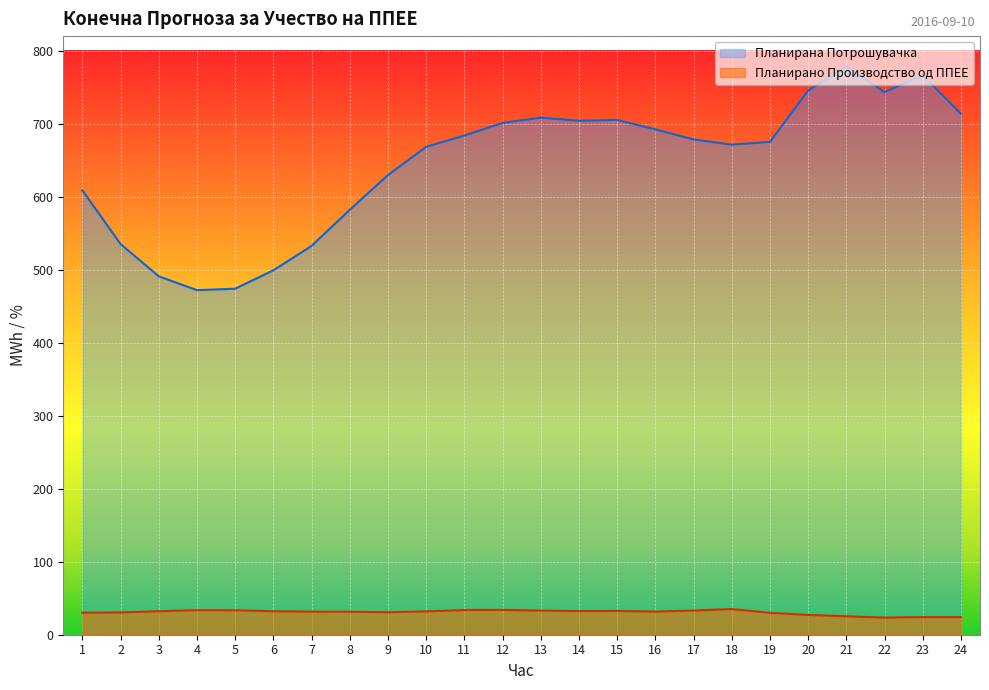

What is the sum of all Планирана Потрошувачка values?

15459.5